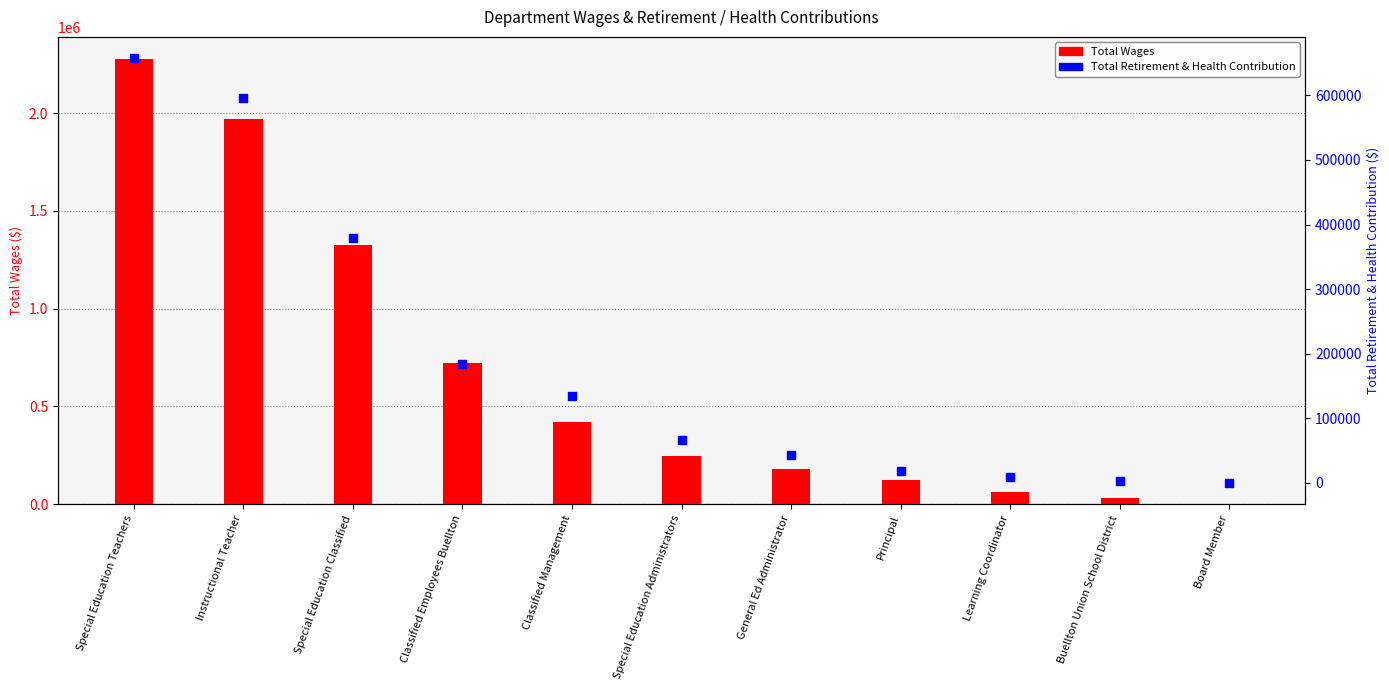

At which category is the sum across all series the highest?

Special Education Teachers